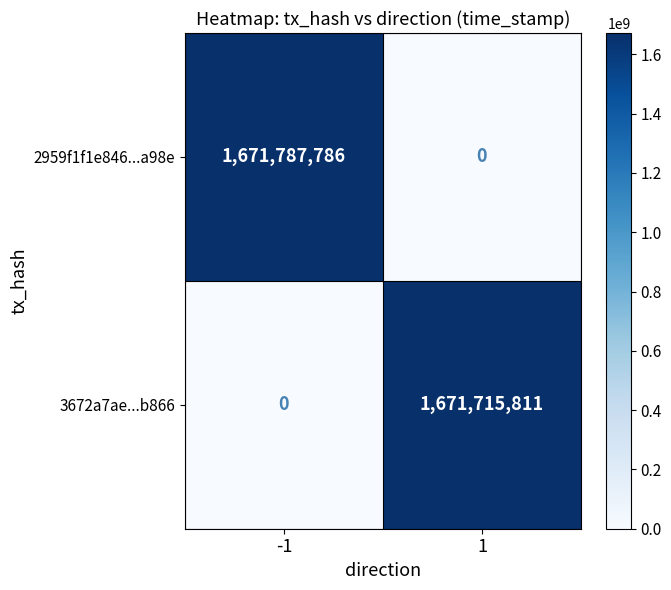

Which series has the largest range (max minus min)?

2959f1f1e846...a98e